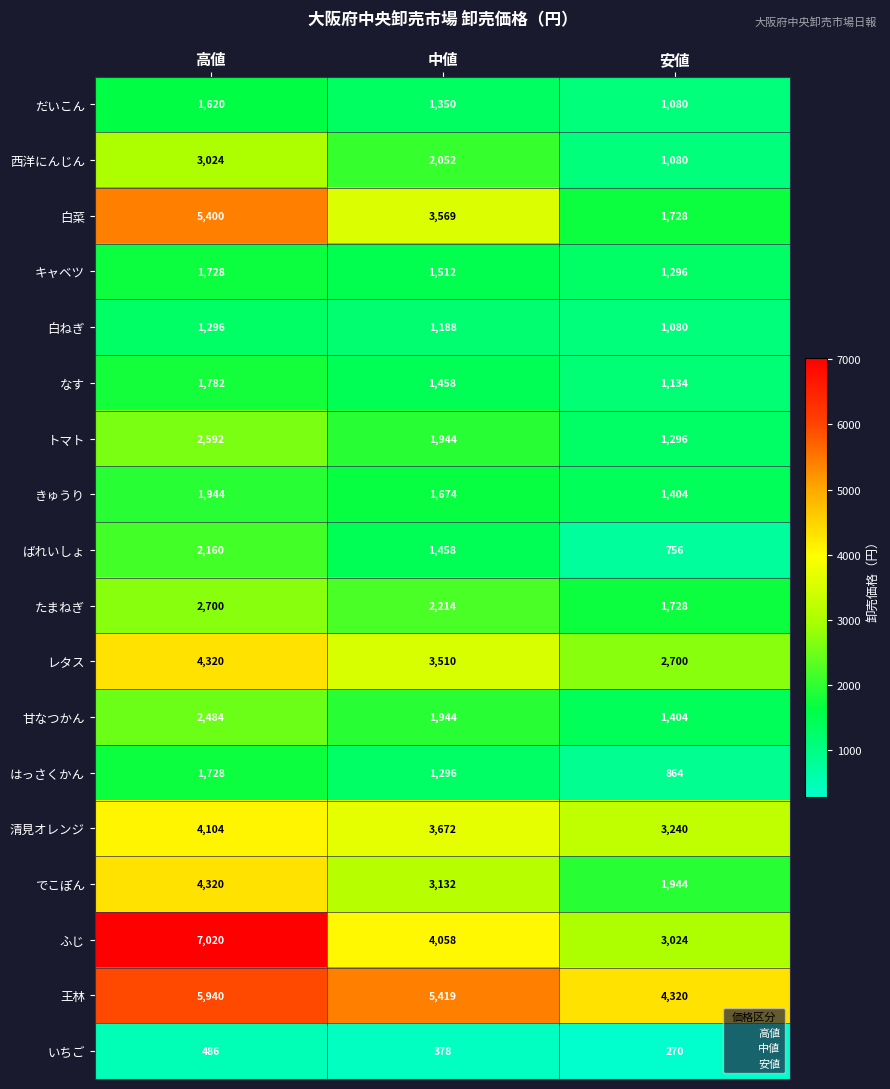

Is it true that 甘なつかん equals 495 at 安値?

False